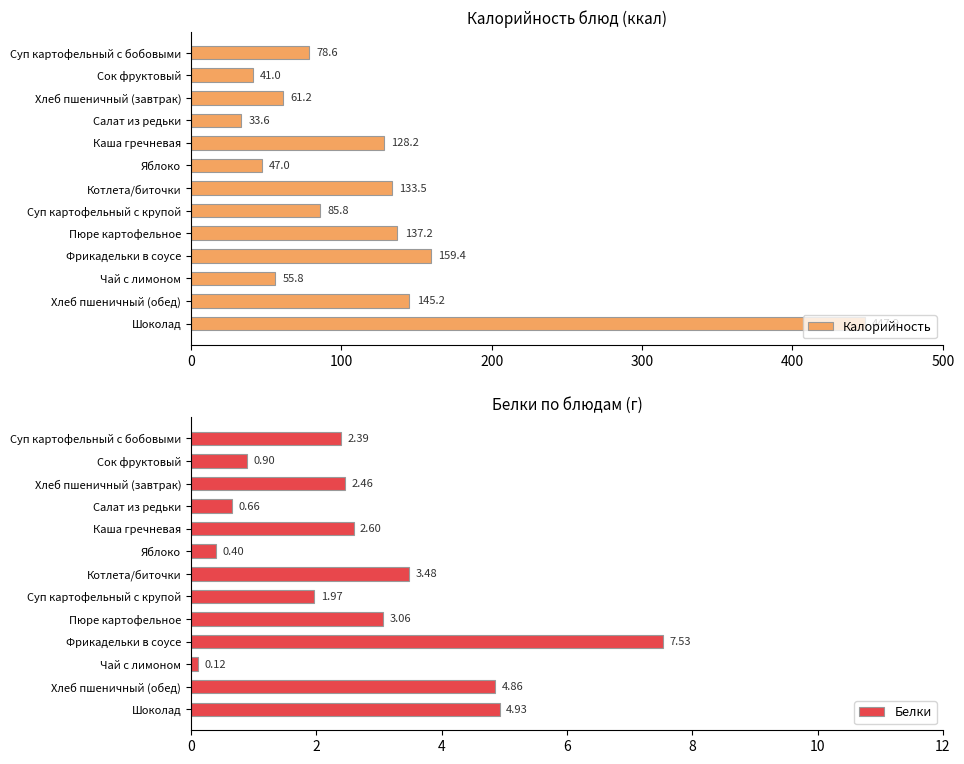

Reading left to right, what are all the values shown in this chart?

Калорийность: 78.6	41.0	61.2	33.6	128.2	47.0	133.5	85.8	137.2	159.4	55.8	145.2	447.9
Белки: 2.4	0.9	2.5	0.7	2.6	0.4	3.5	2.0	3.1	7.5	0.1	4.9	4.9